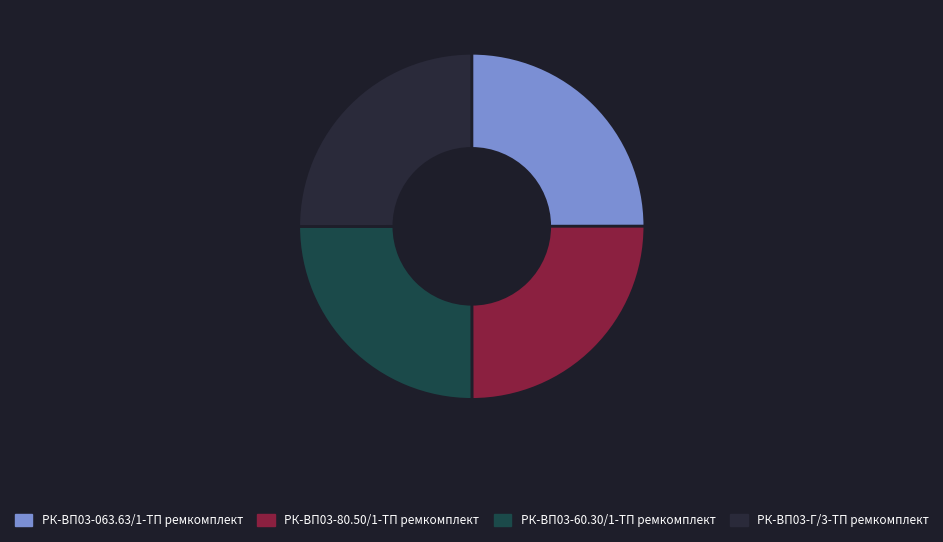

What percentage is the РК-ВП03-80.50/1-ТП ремкомплект slice, to the nearest percent?

25%